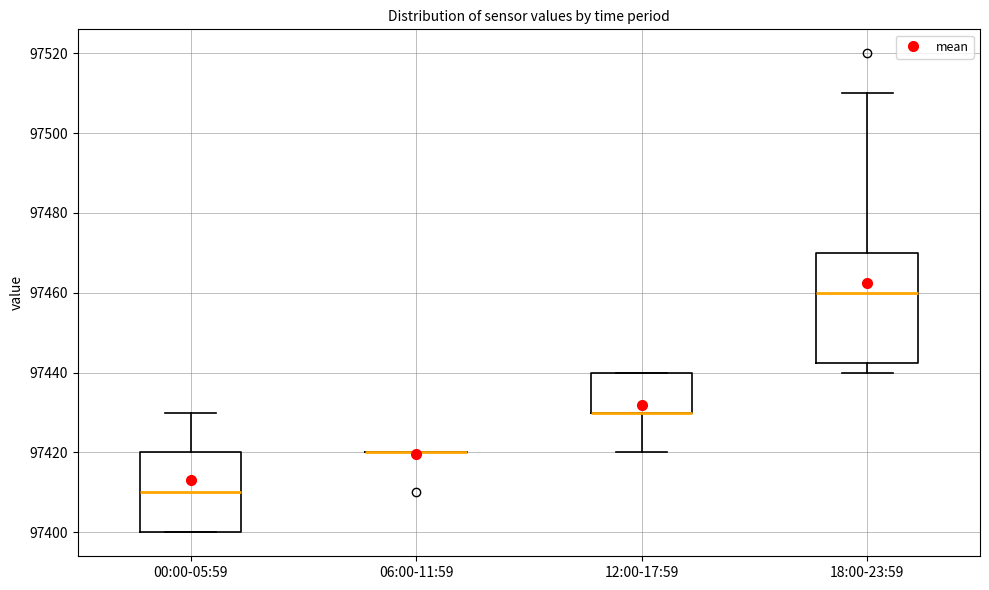

Comparing the boxes themselves (not the whiskers), which one is the tallest?

18:00-23:59